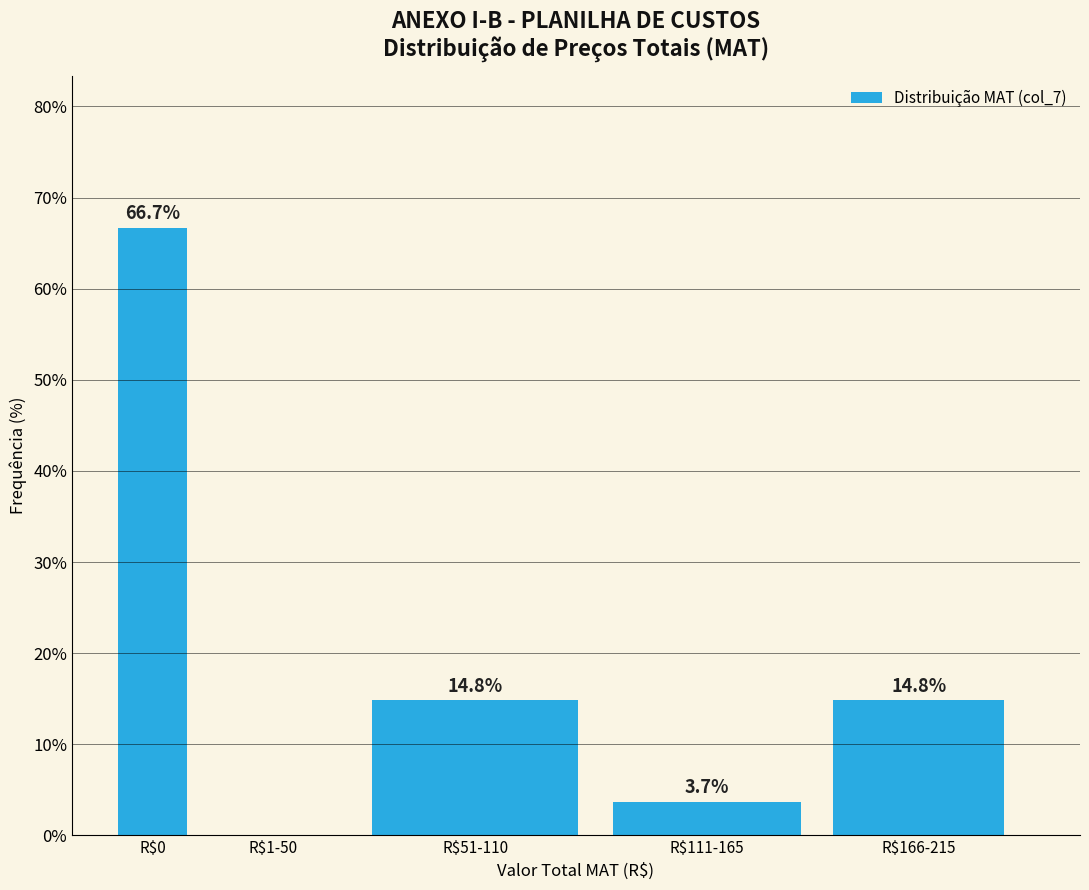

At which label does the data first exceed 14?

R$0